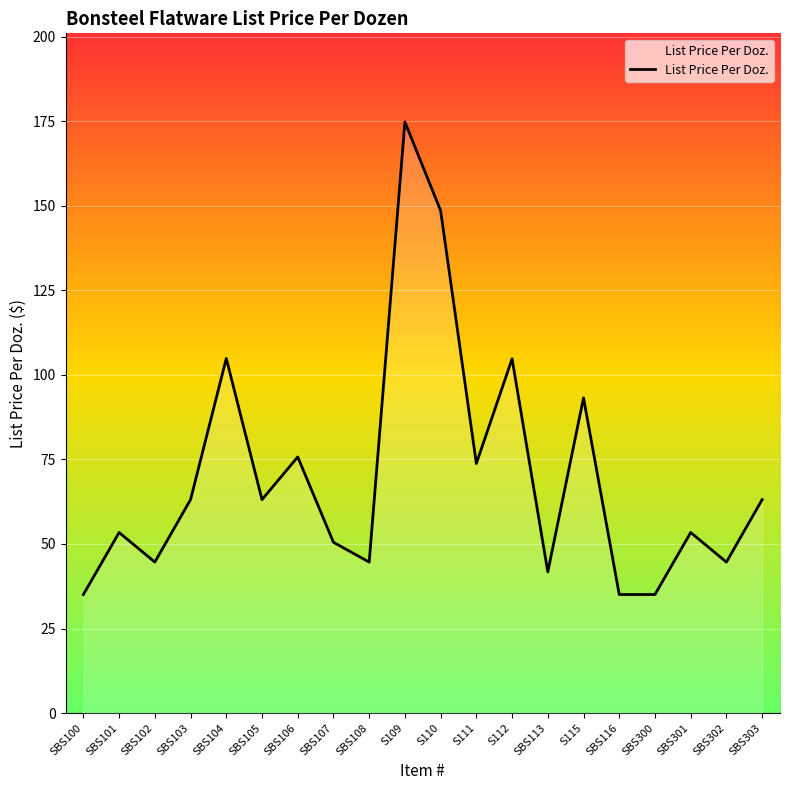

Where is the first local minimum?

SBS102